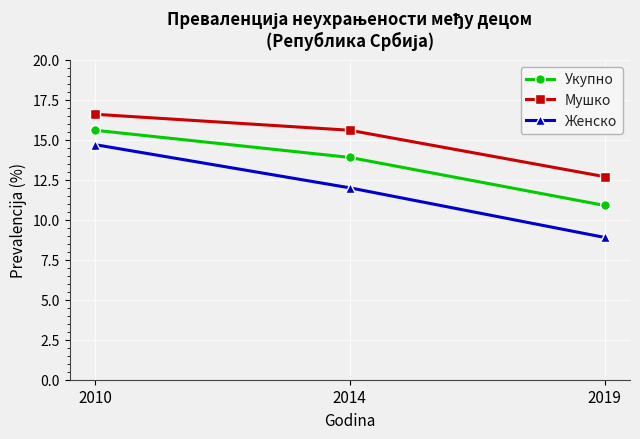

At how many categories does at least one series exceed 12?

3